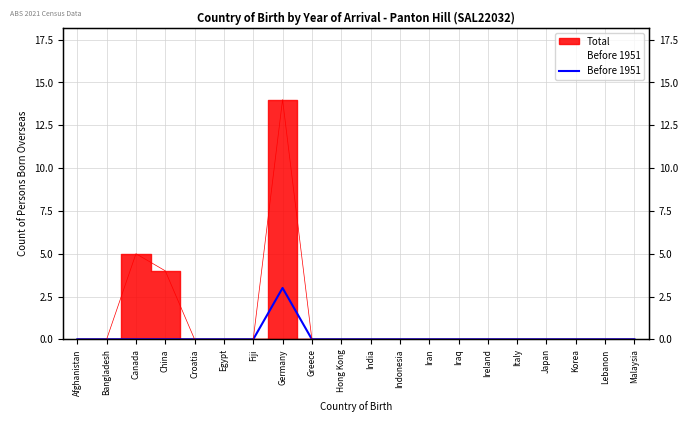

Reading left to right, extract all data points from this chart.

0	0	0	0	0	0	0	3	0	0	0	0	0	0	0	0	0	0	0	0